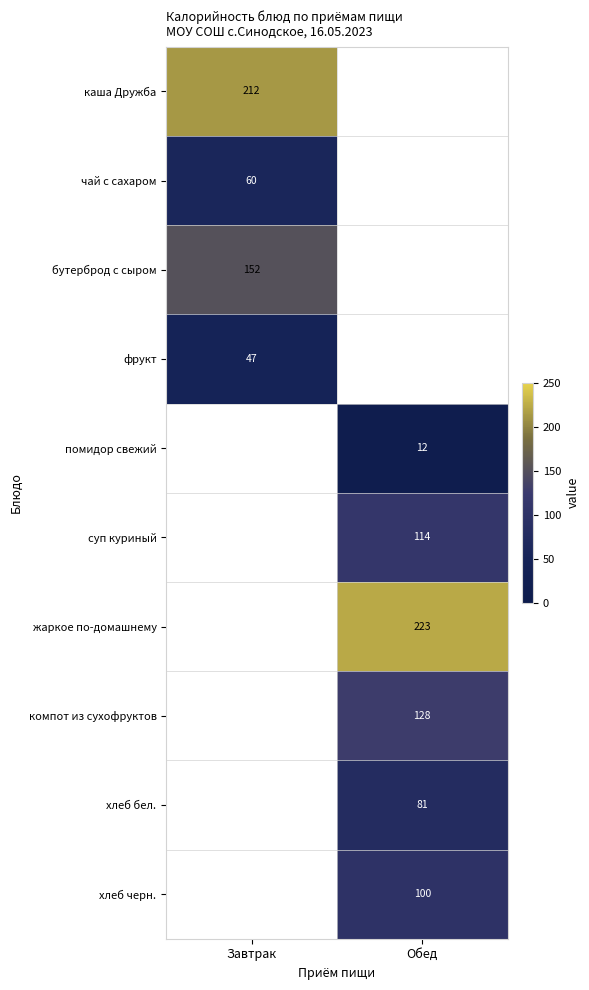

Is the value of жаркое по-домашнему at Обед greater than the value of хлеб бел. at Обед?

Yes